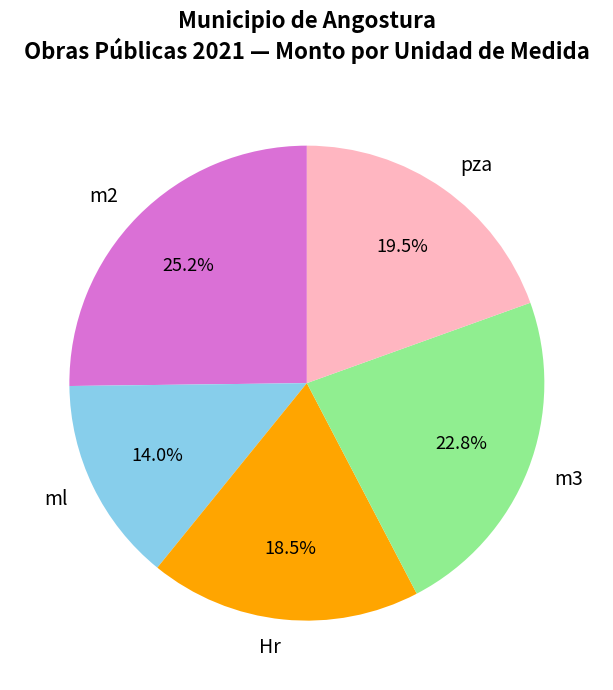

To the nearest percent, what is the combined percentage of Hr and m2?

44%